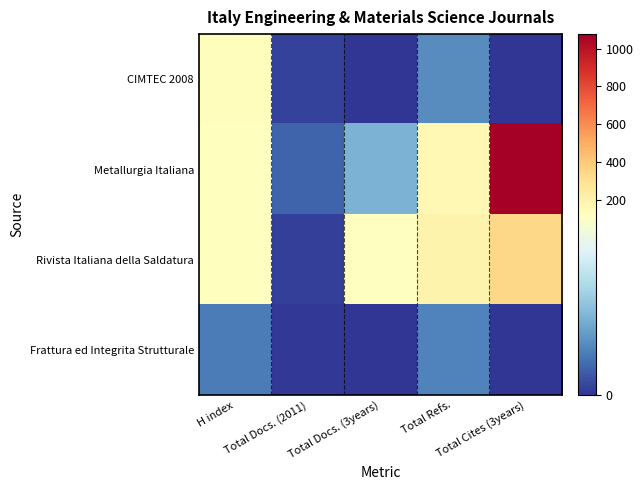

What is the maximum value shown in the chart?

1076